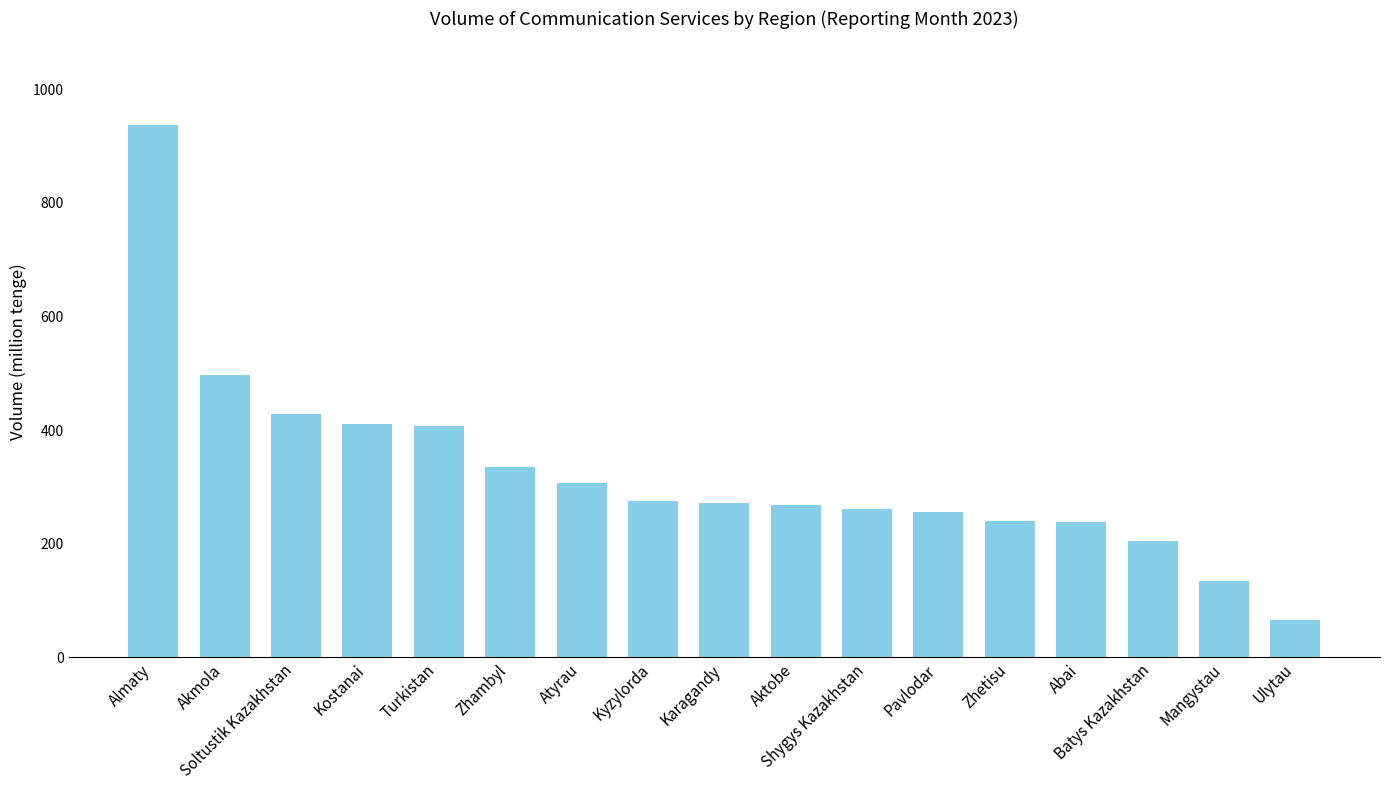

What is the label of the 1st bar from the left?

Almaty